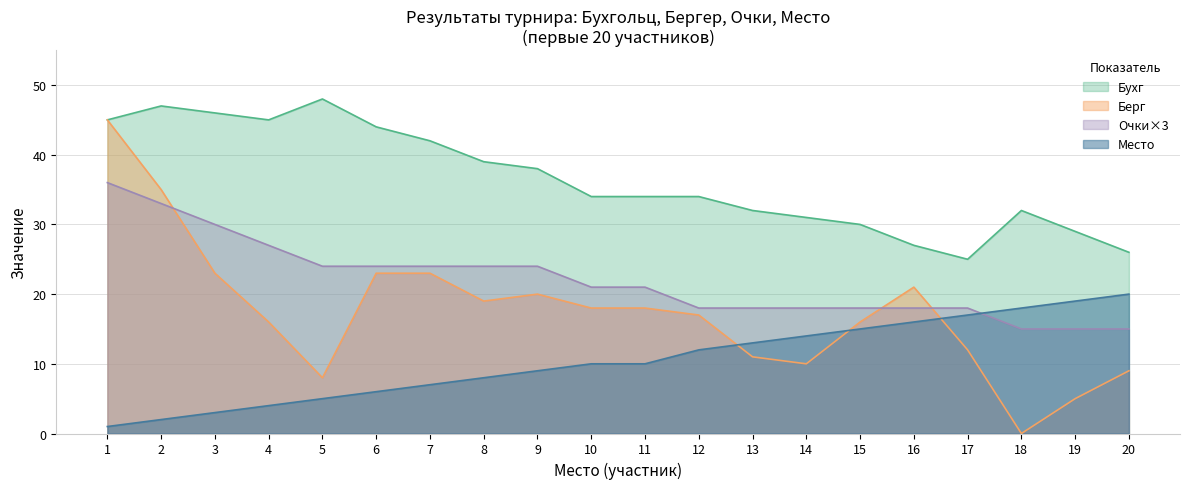

What are all the series names shown in the legend?

Бухг, Берг, Очки×3, Место